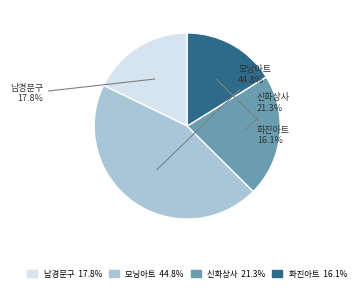

What is the smallest slice in the pie chart?

화진아트